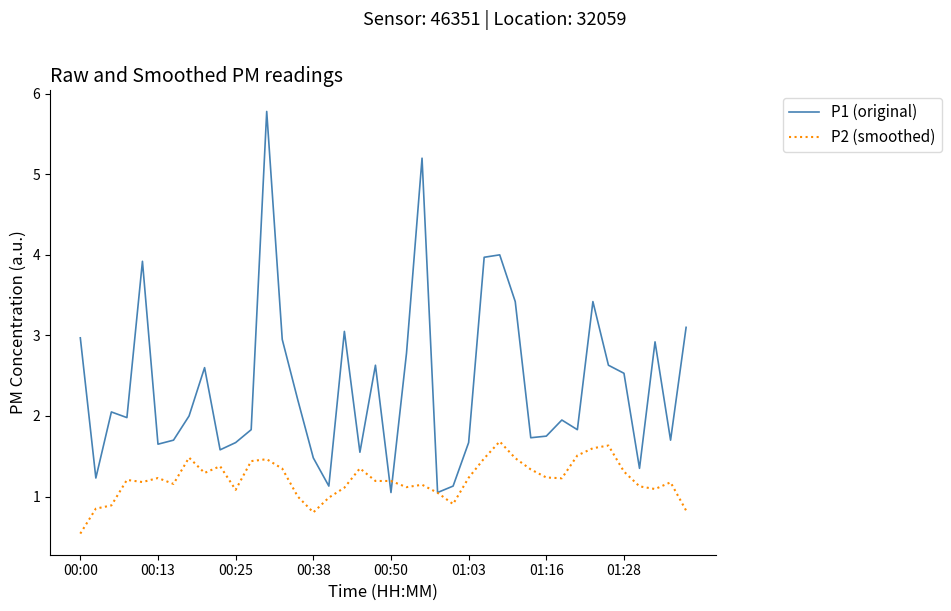

What is the minimum value shown in the chart?

0.5